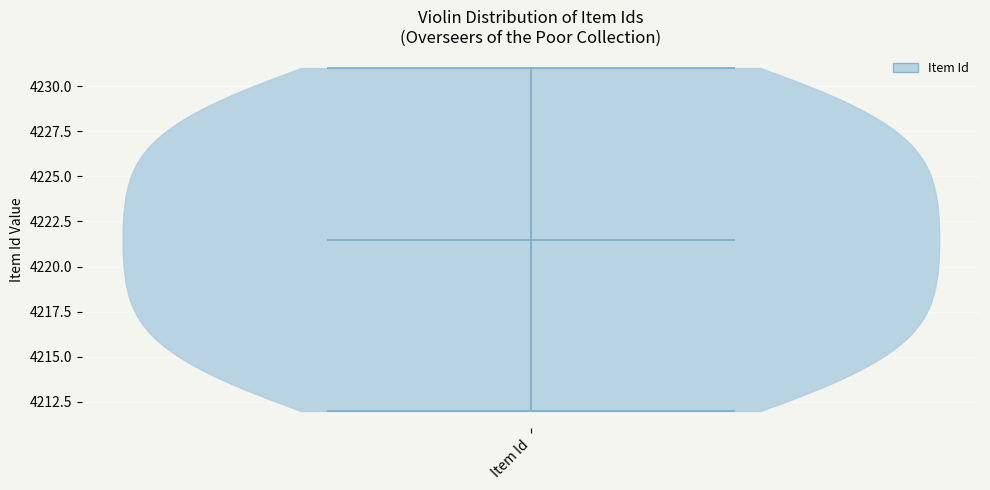

What is the highest point the violin for Item Id reaches on the y-axis? The values are not printed on the chart, so give them approximately, as read against the axis.

4231.0